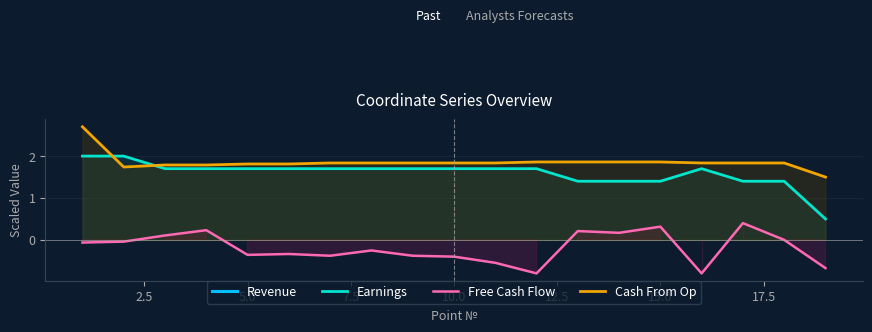

What is the difference between the Earnings values at 7.5 and 2.5?

0.3